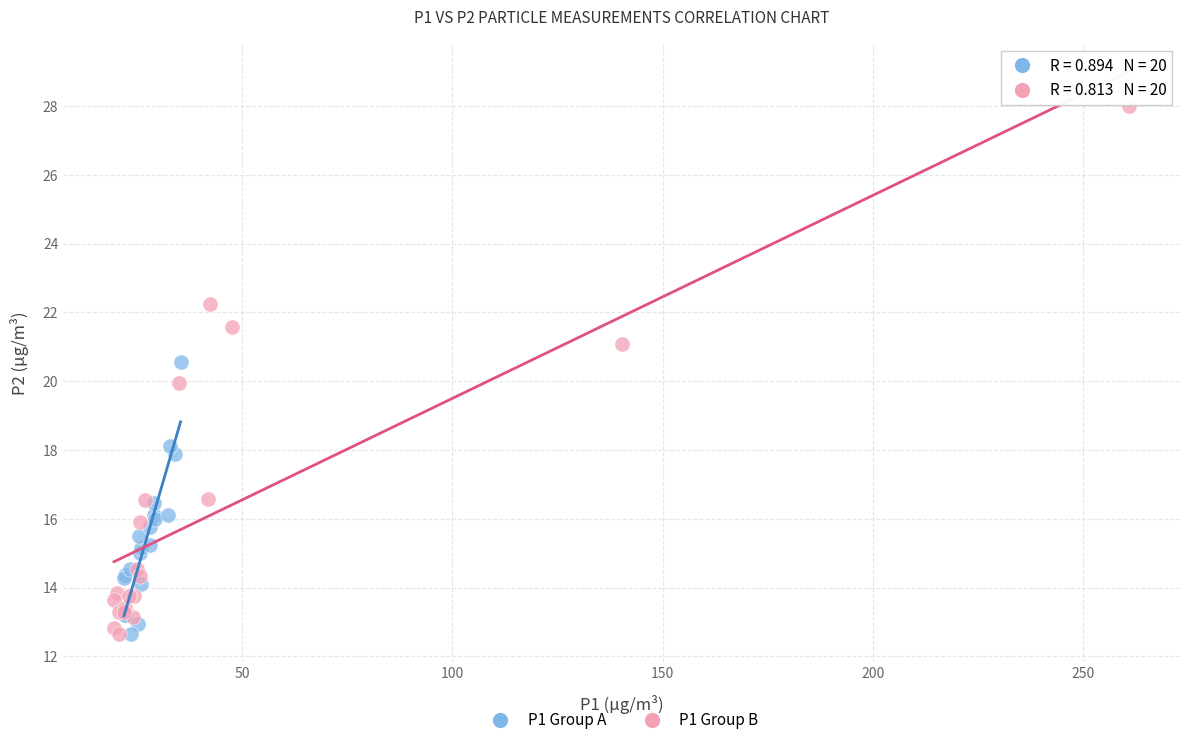

Which series has the widest spread of Y values?

P1 Group B